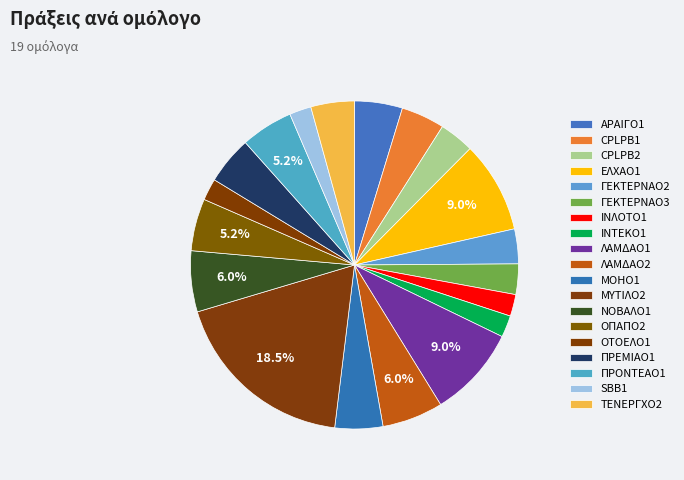

What percentage is the ΛΑΜΔΑΟ1 slice, to the nearest percent?

9%